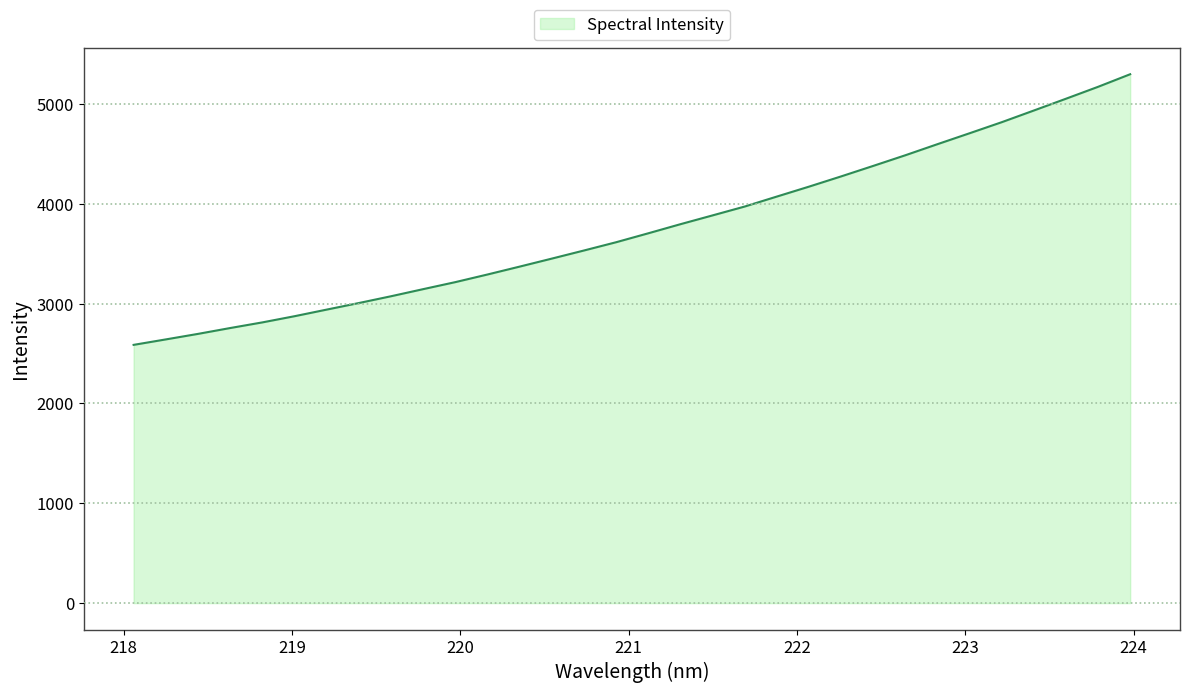

How many values are below 3705?

16